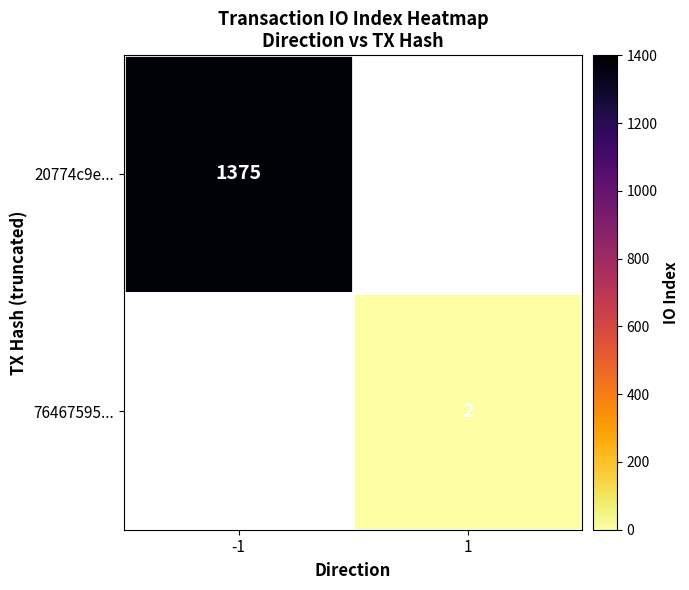

Is it true that 20774c9e... equals 478 at -1?

False